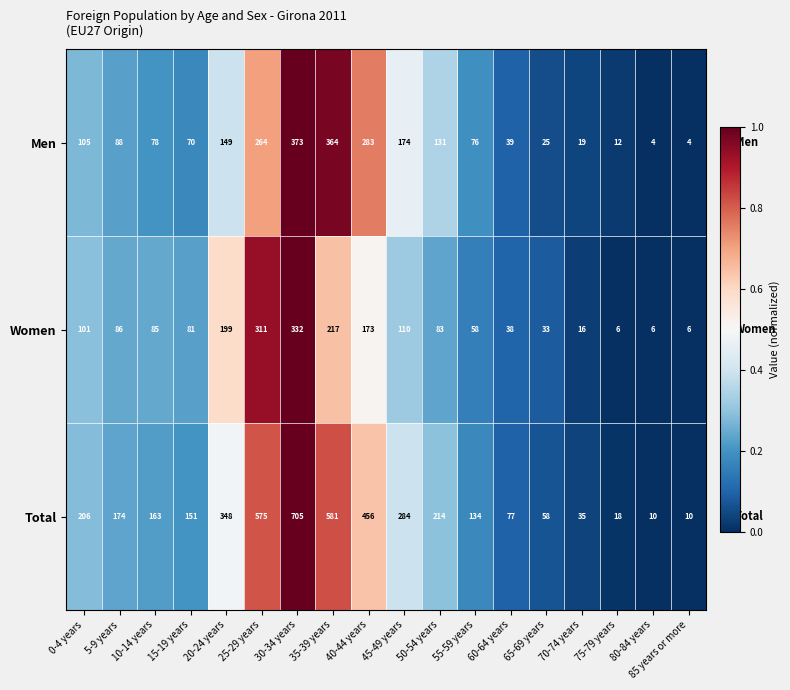

At which category is the sum across all series the highest?

30-34 years